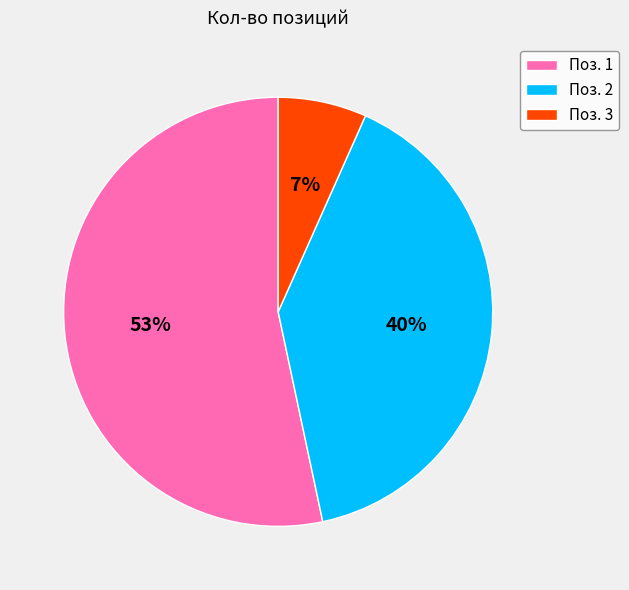

Between Поз. 1 and Поз. 3, which is larger?

Поз. 1